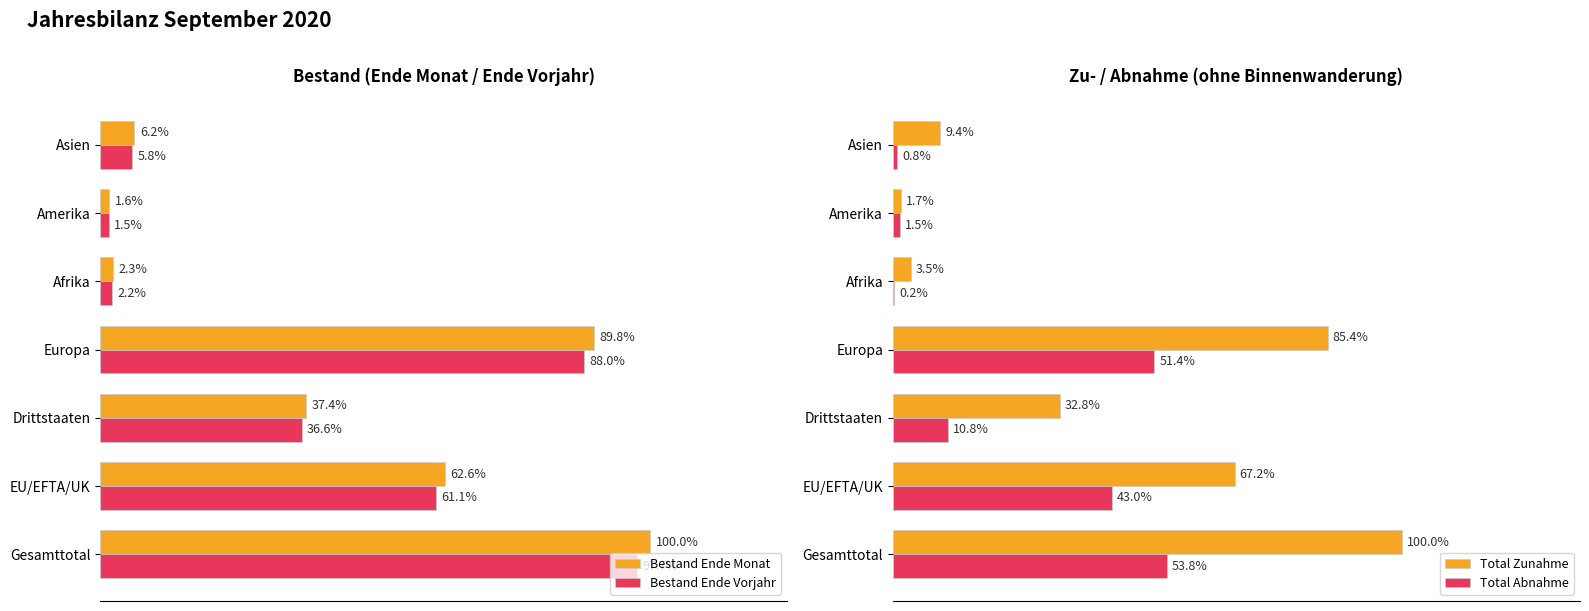

Which series has the largest range (max minus min)?

Bestand Ende Monat